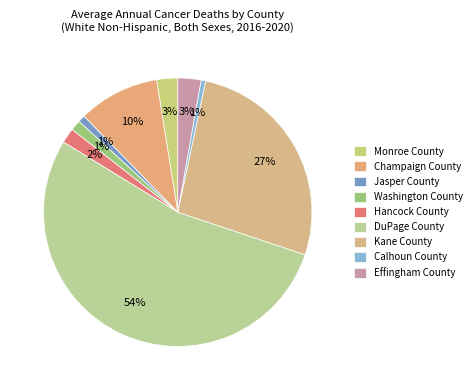

How many segments does this pie chart have?

9